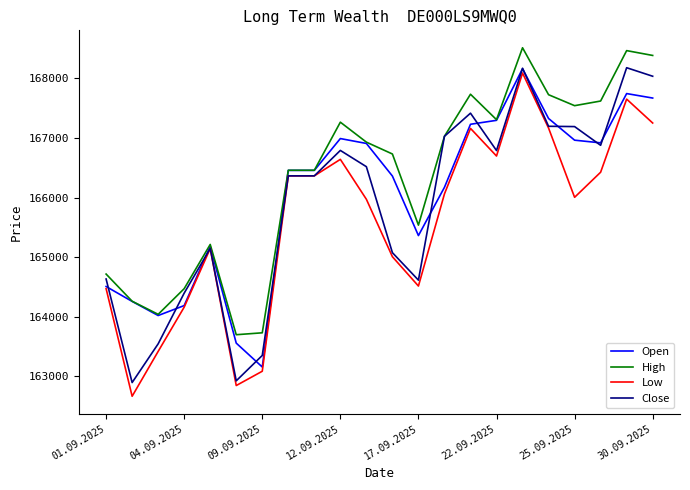

What is the maximum value shown in the chart?

168514